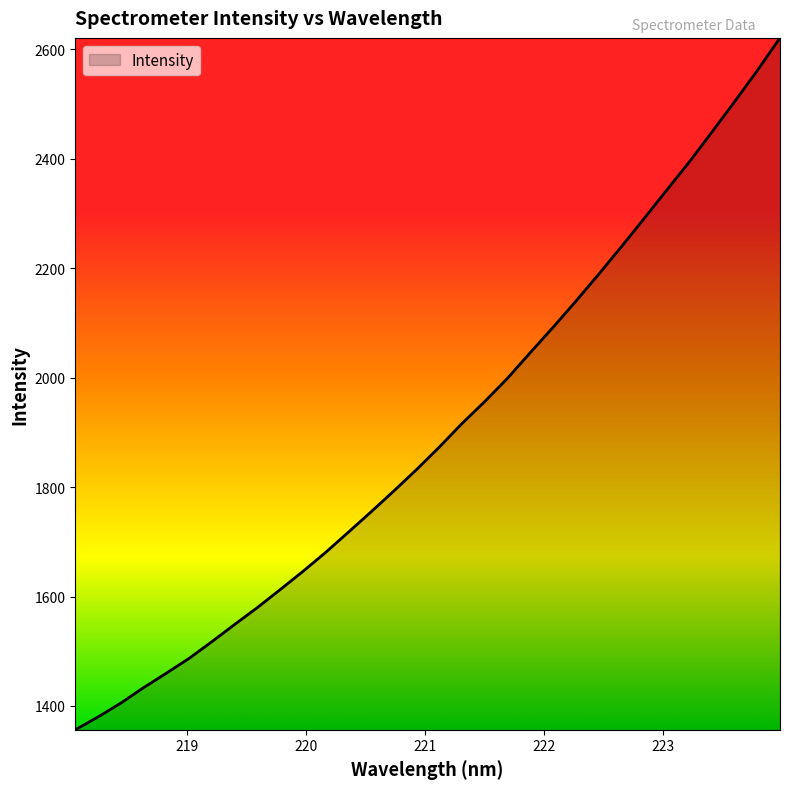

What is the difference between the maximum and minimum values?

1264.4